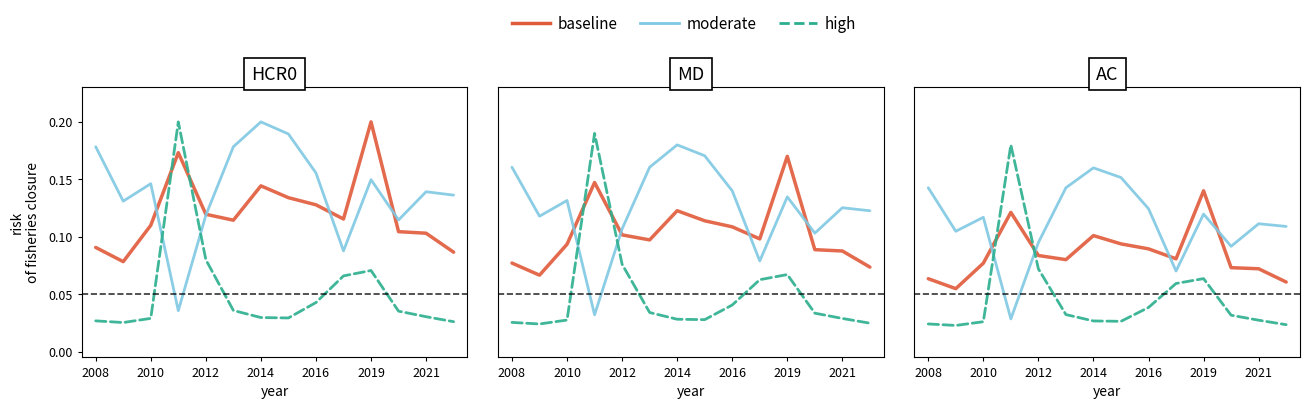

List the series in order of their peak value, lowest first.

baseline, moderate, high